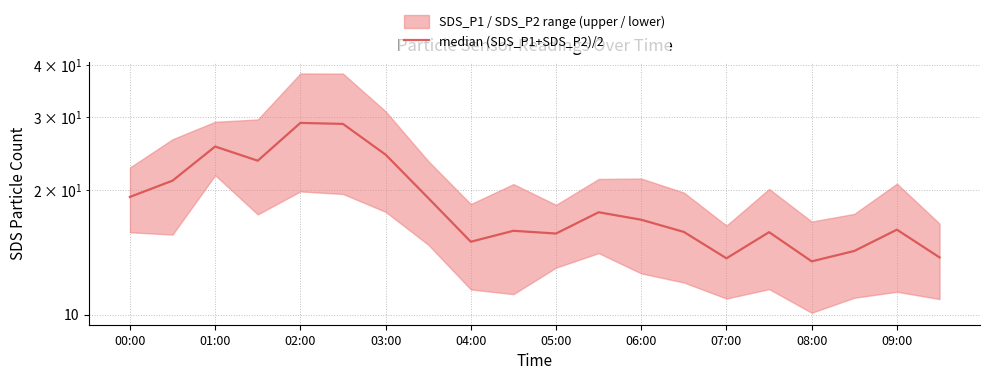

Does the chart have visible grid lines?

Yes